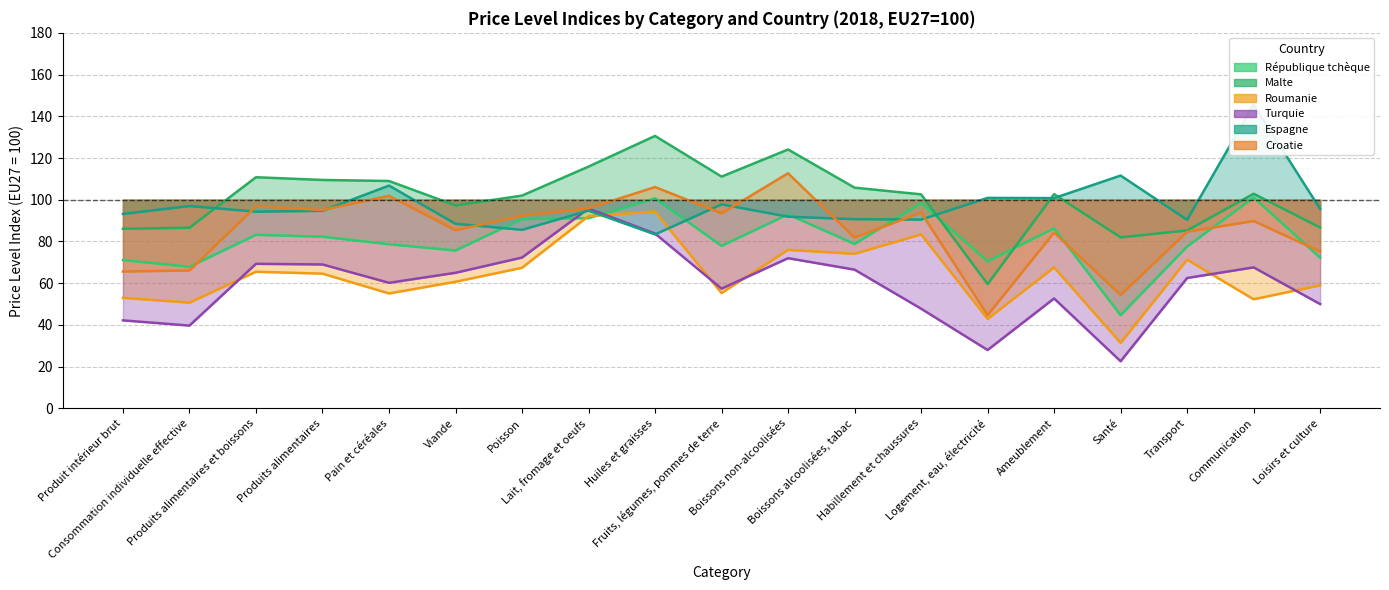

Between Produit intérieur brut and Communication, which is larger?

Communication